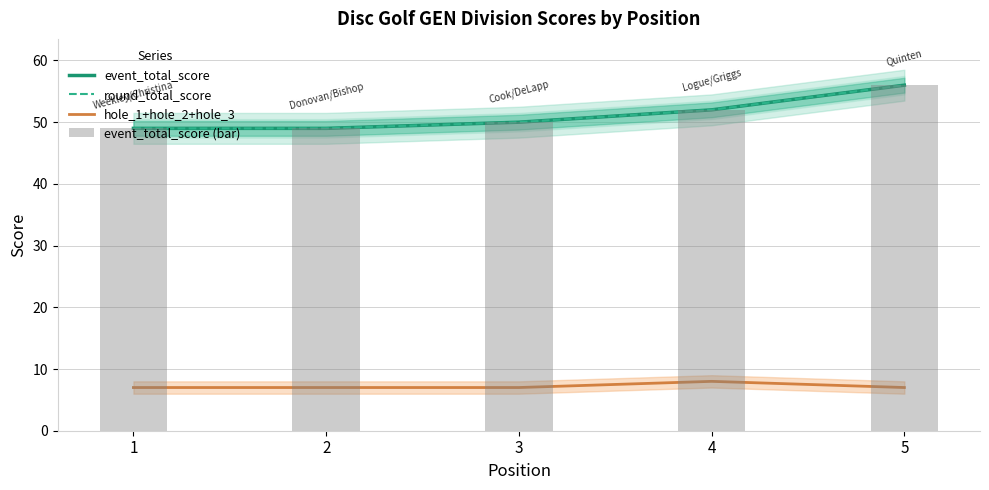

Between 4 and 5, which is larger?

5